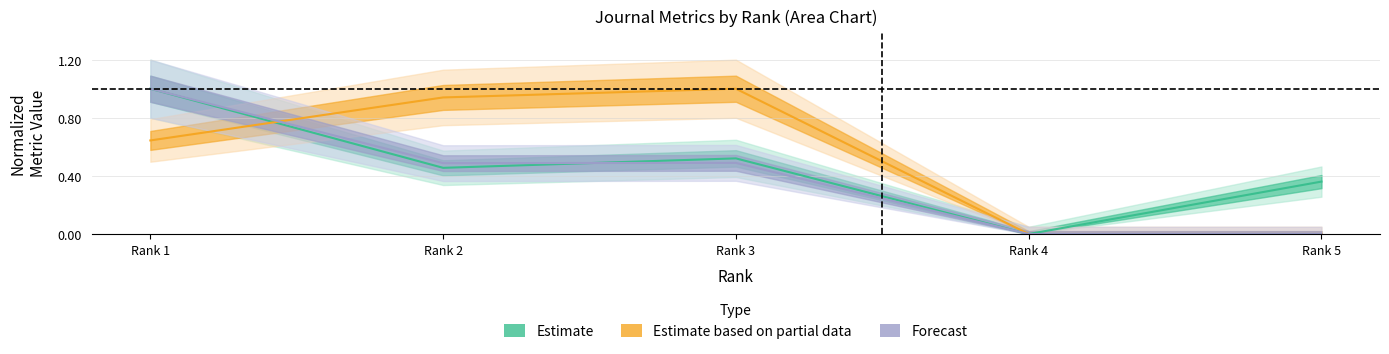

At which category does Forecast reach its first local valley?

Rank 2